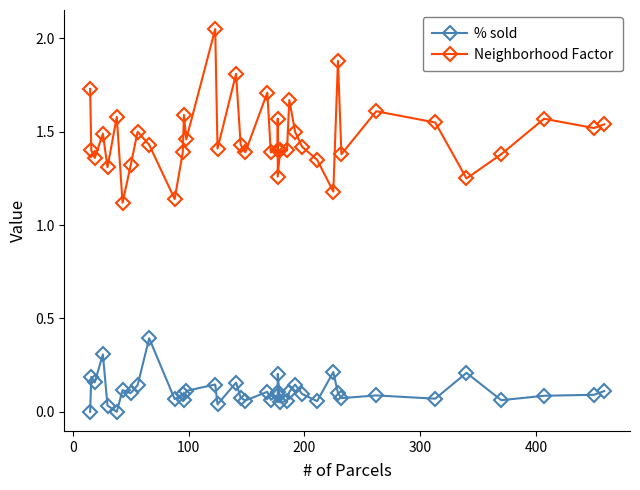

What are all the series names shown in the legend?

% sold, Neighborhood Factor